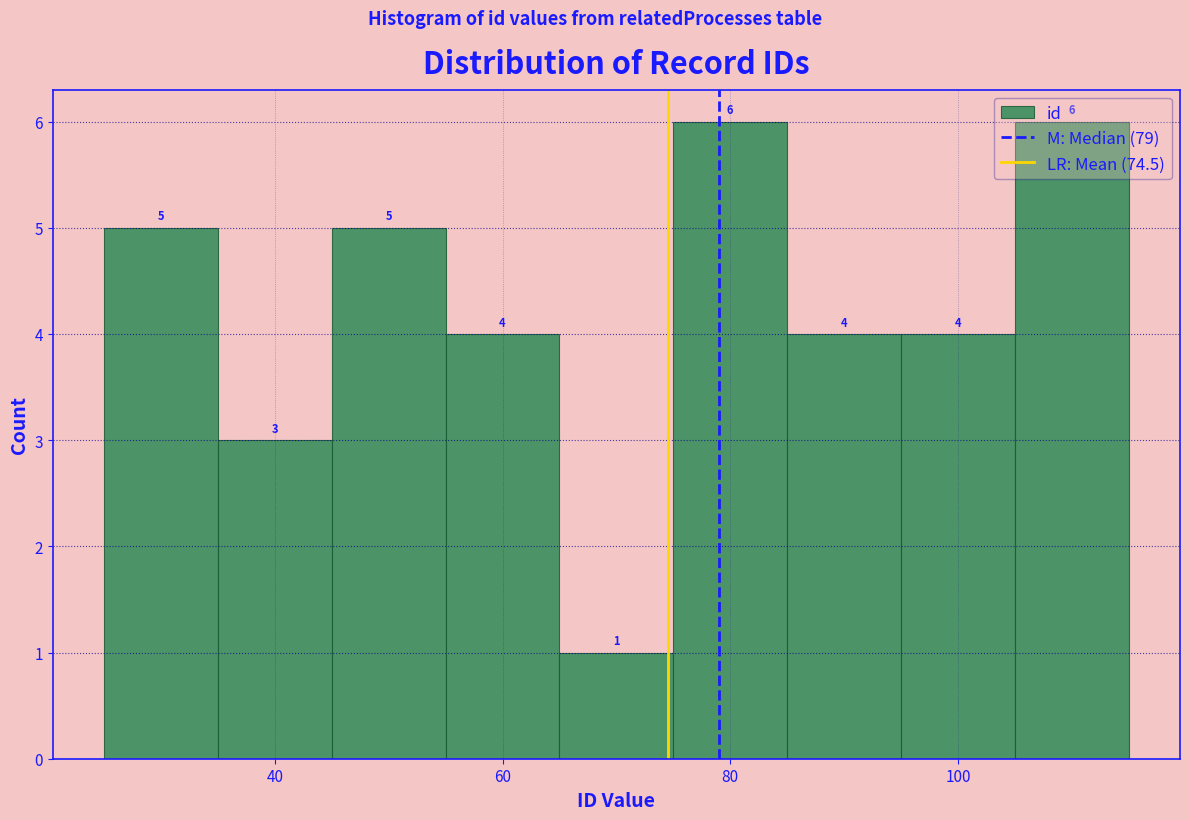

Reading left to right, transcribe this chart: for each bar, give the range it covers on the x-axis and its height. The bar edges are not printed on the chart, so give them approximately, as read against the axis.

25 to 35: 5
35 to 45: 3
45 to 55: 5
55 to 65: 4
65 to 75: 1
75 to 85: 6
85 to 95: 4
95 to 105: 4
105 to 115: 6